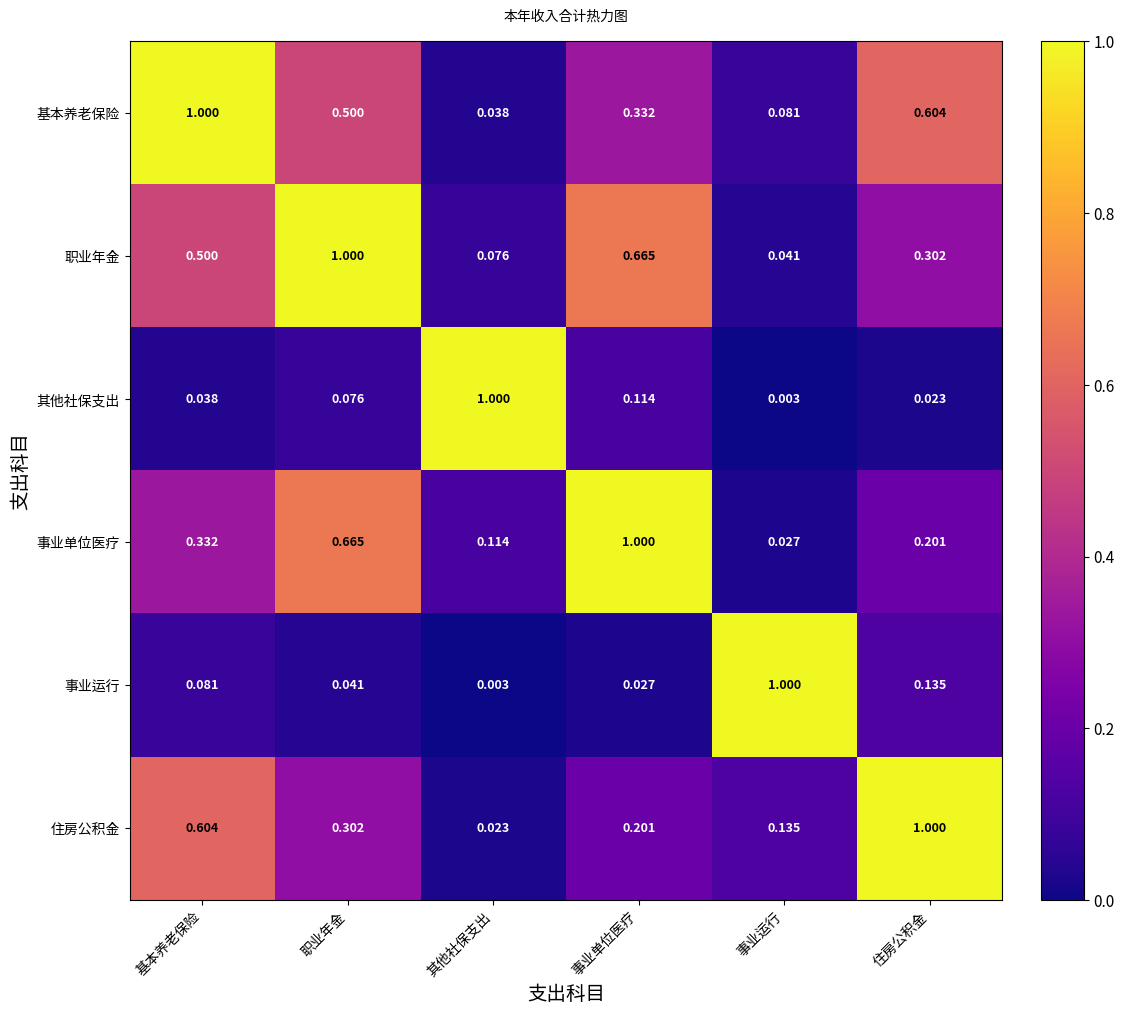

List the labels in order of 住房公积金 value, largest first.

住房公积金, 基本养老保险, 职业年金, 事业单位医疗, 事业运行, 其他社保支出